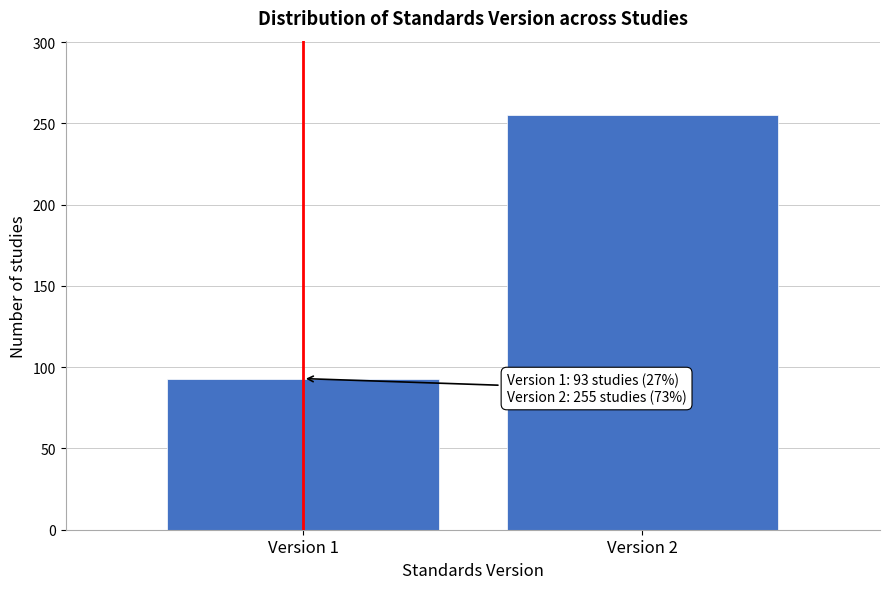

Reading left to right, transcribe all the data shown in this chart.

Version 1=93	Version 2=255